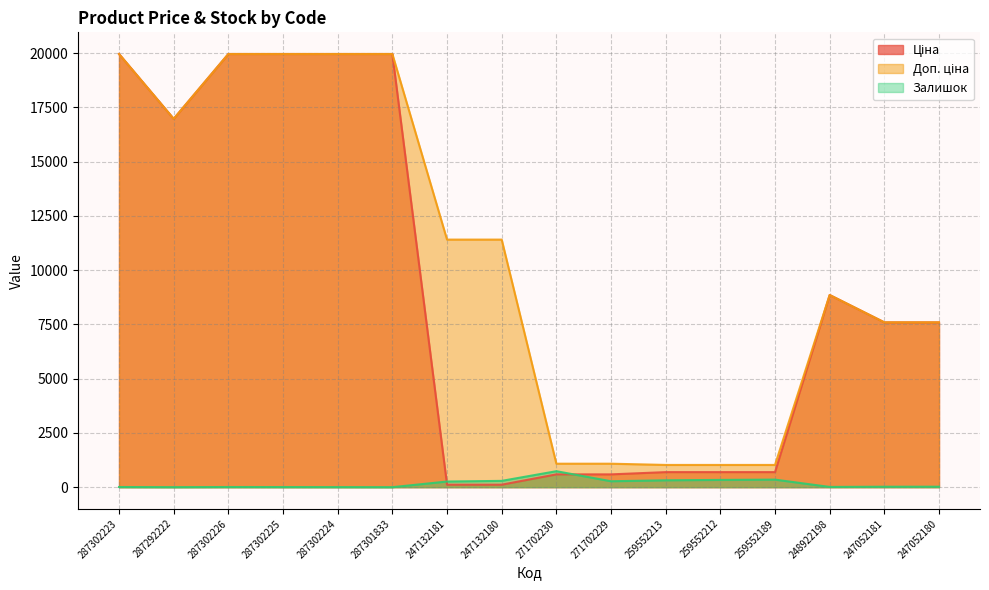

What is the label of the 2nd point from the right?

247052181